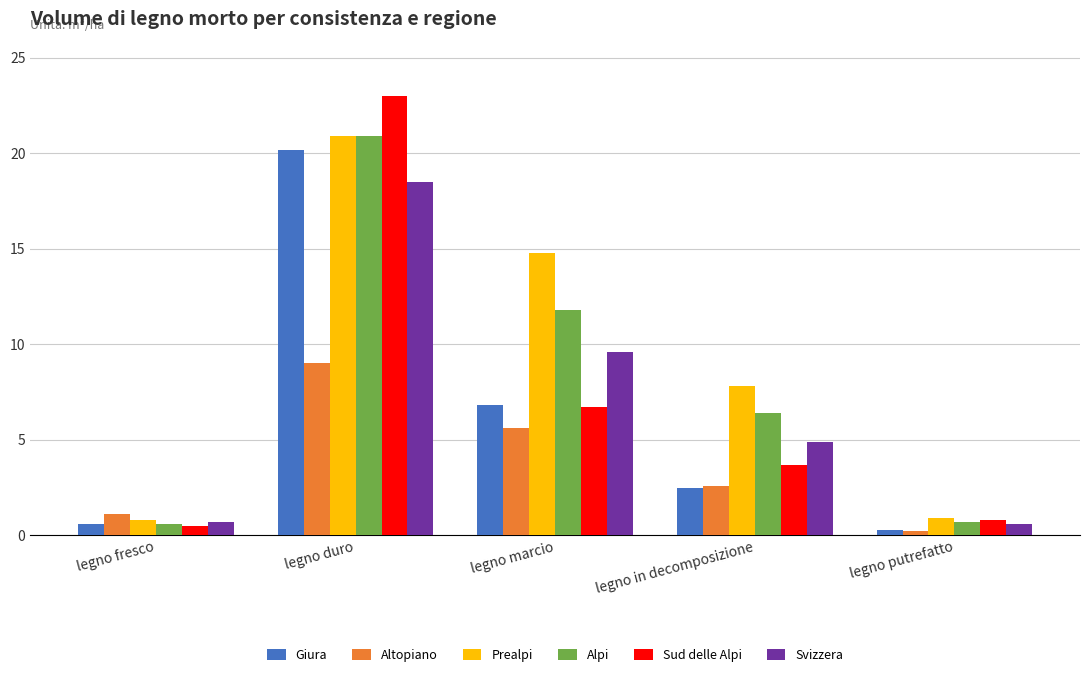

What is the average value of the Alpi series?

8.1